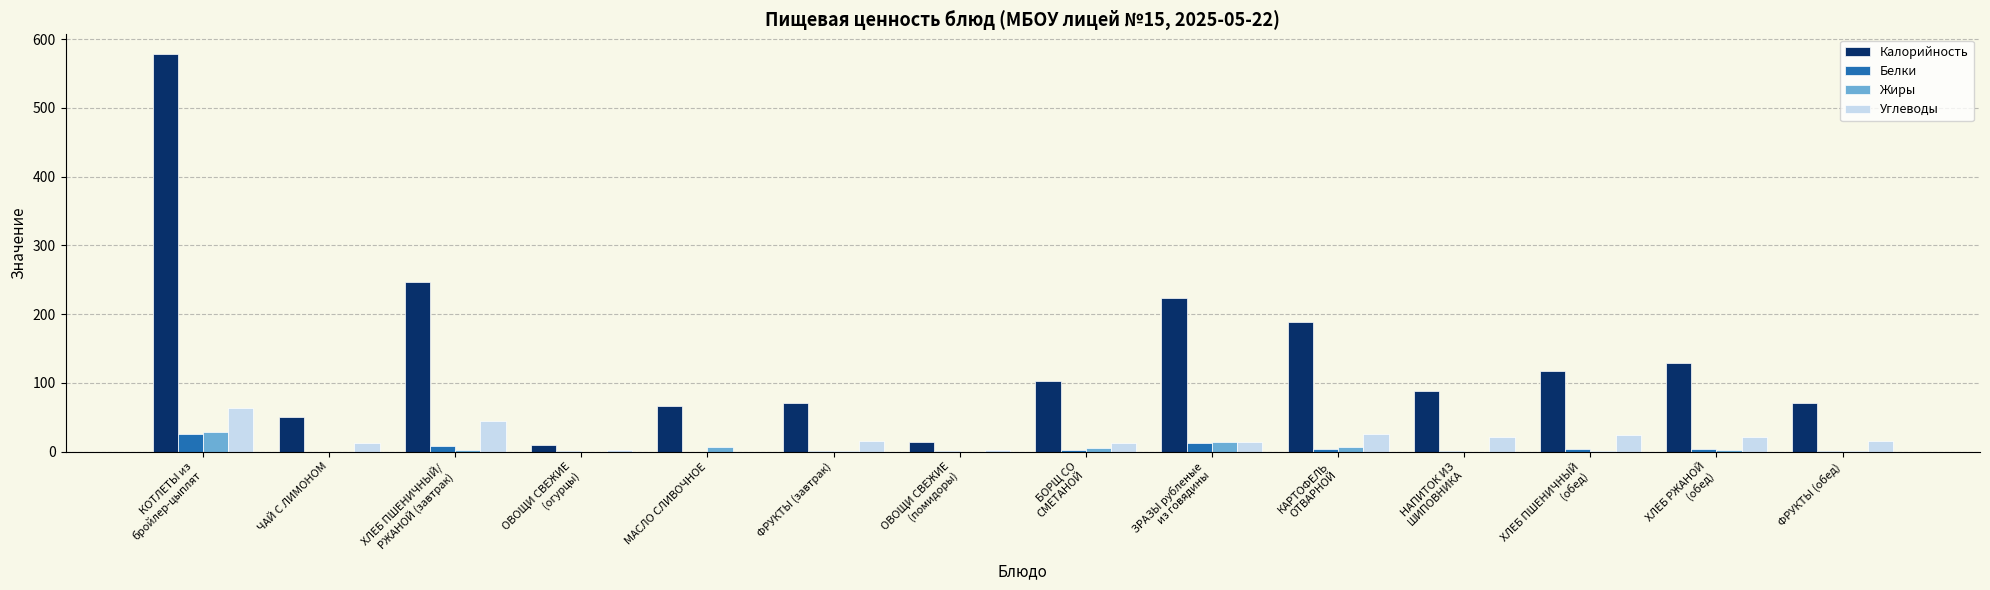

The value of Белки at МАСЛО СЛИВОЧНОЕ is 0. True or false?

True